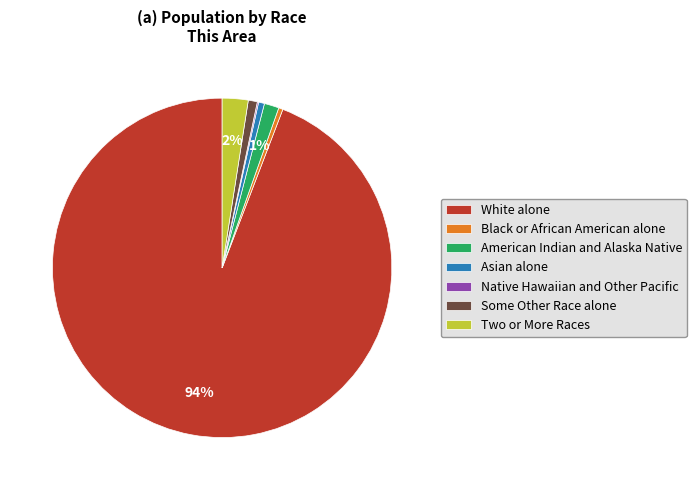

The White alone slice represents 94% of the pie. True or false?

True